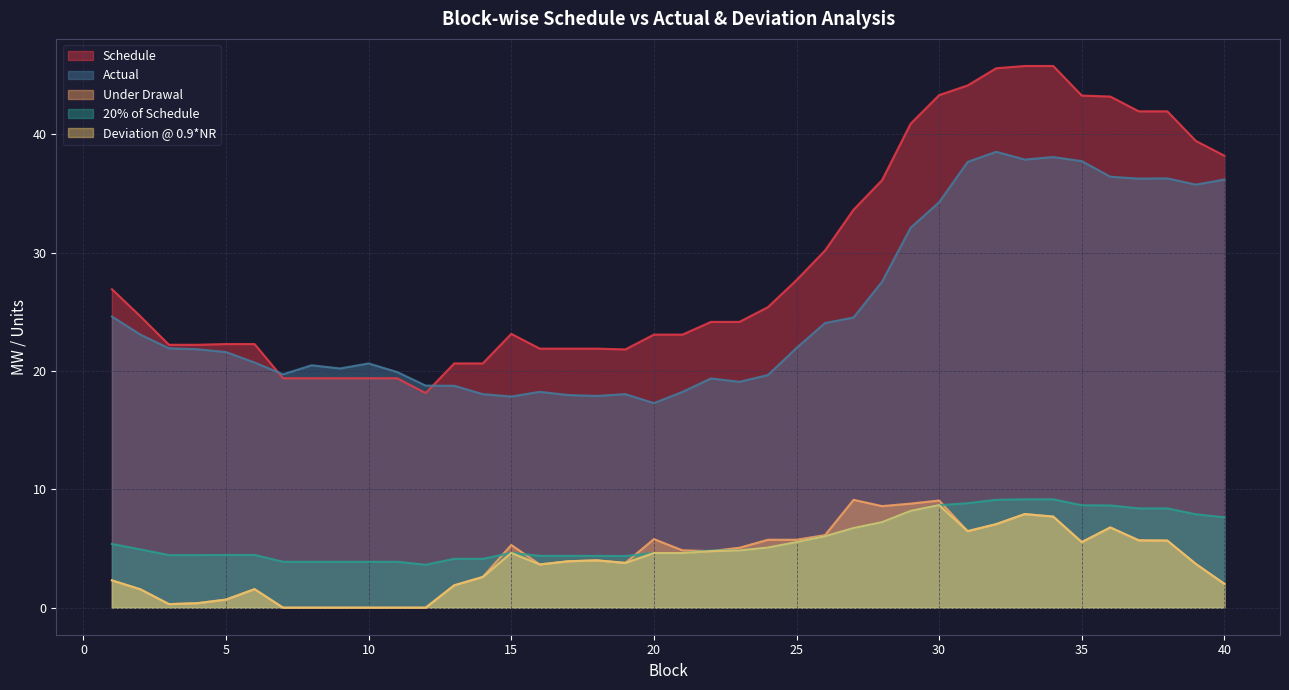

Does the chart display data point markers on the line(s)?

No